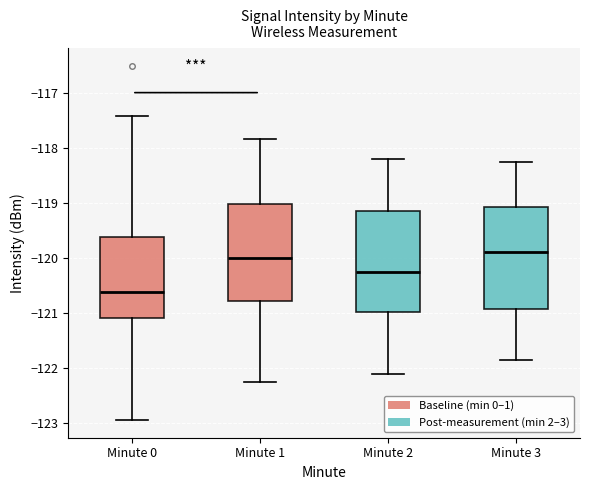

Where is the lower edge of the box for Minute 2 on the y-axis? The values are not printed on the chart, so give them approximately, as read against the axis.

-121.0